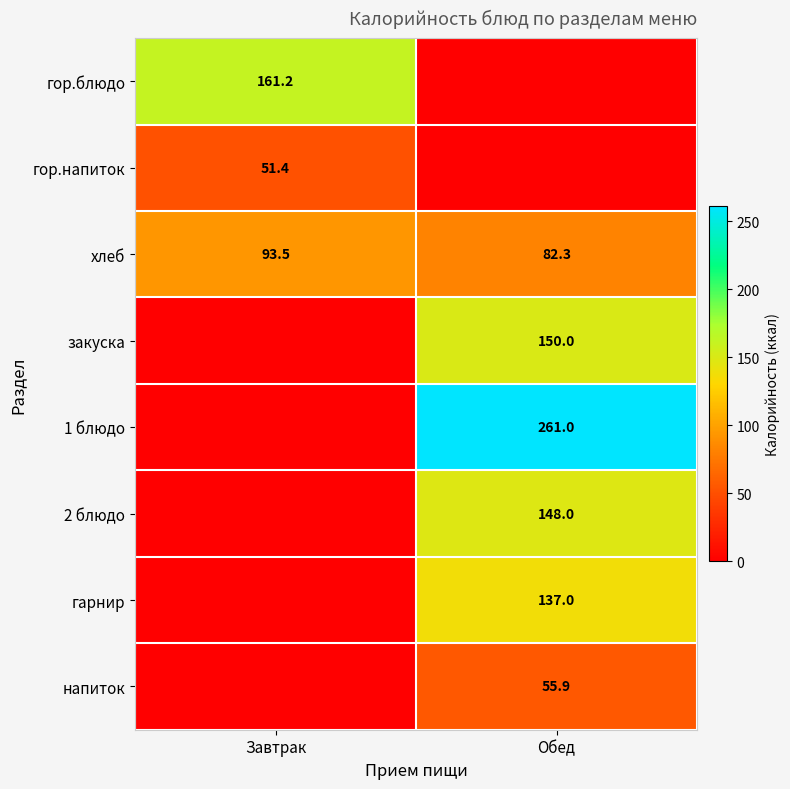

The хлеб series shows 93.5 at Завтрак. True or false?

True